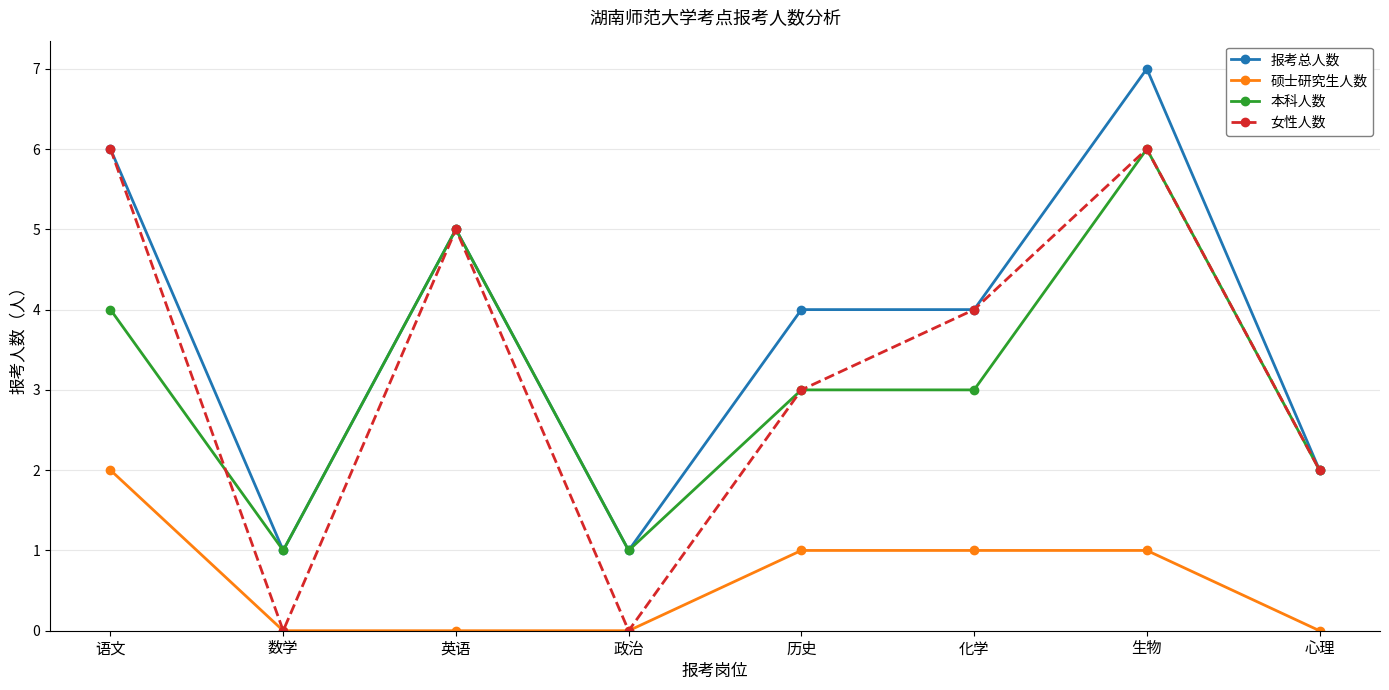

What is the sum of the 硕士研究生人数 values at 生物 and 英语?

1